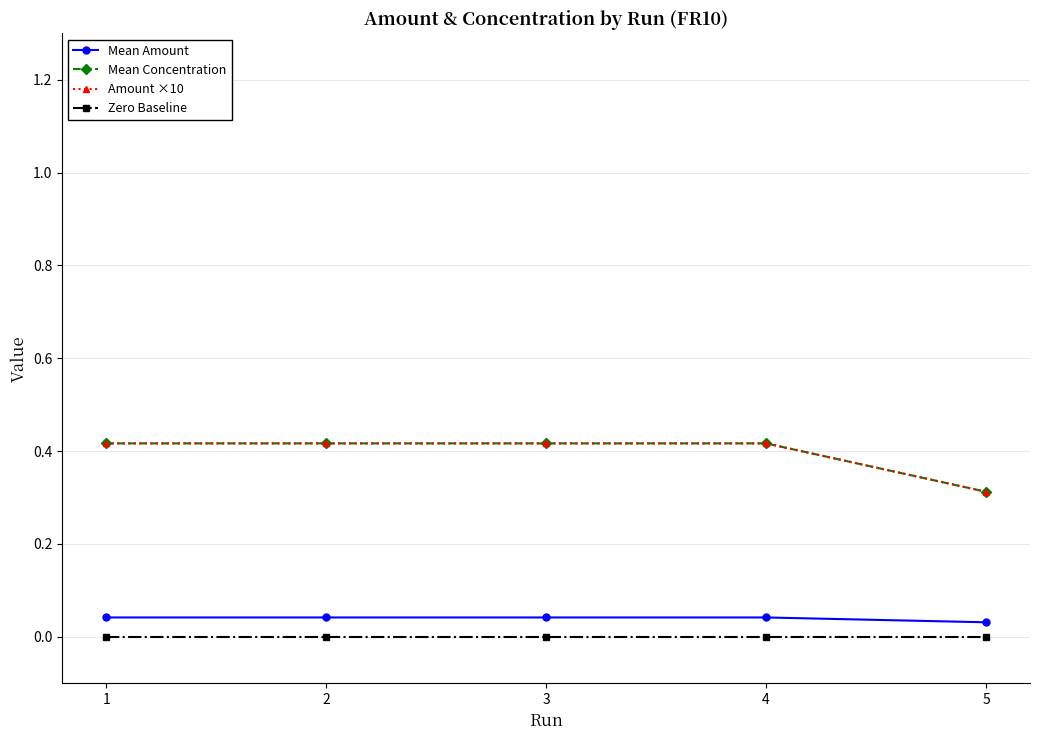

True or false: Amount ×10 has a value of 0.7 at 4.

False